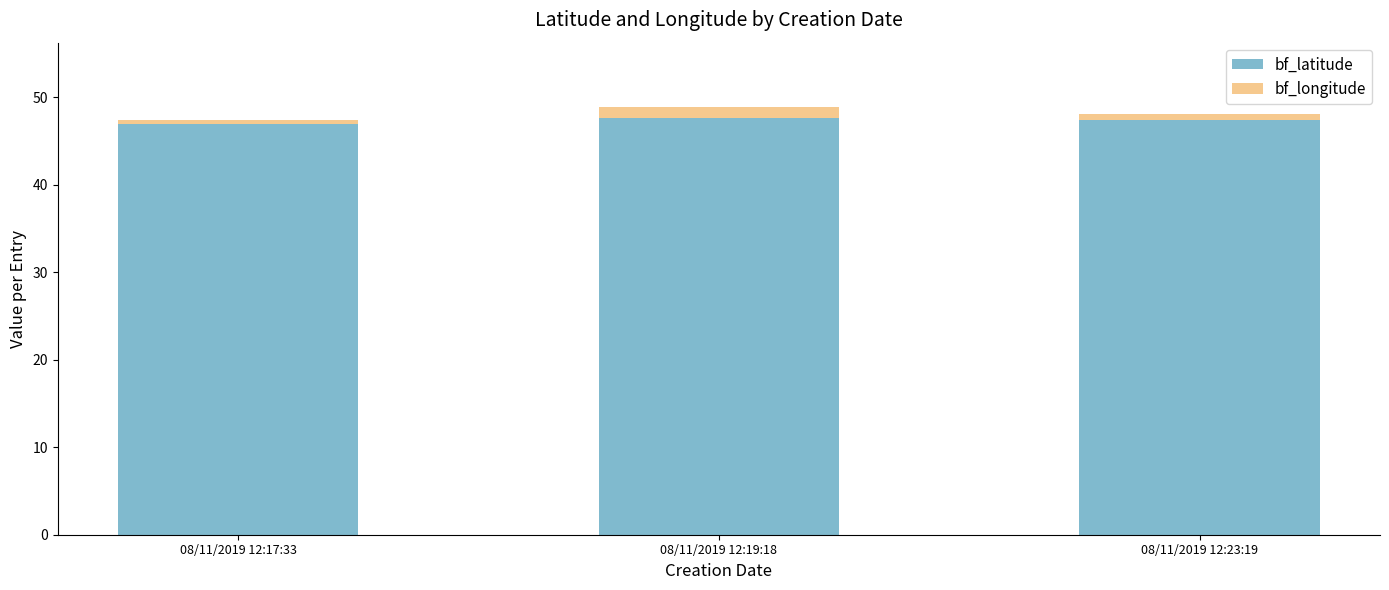

What are all the series names shown in the legend?

bf_latitude, bf_longitude